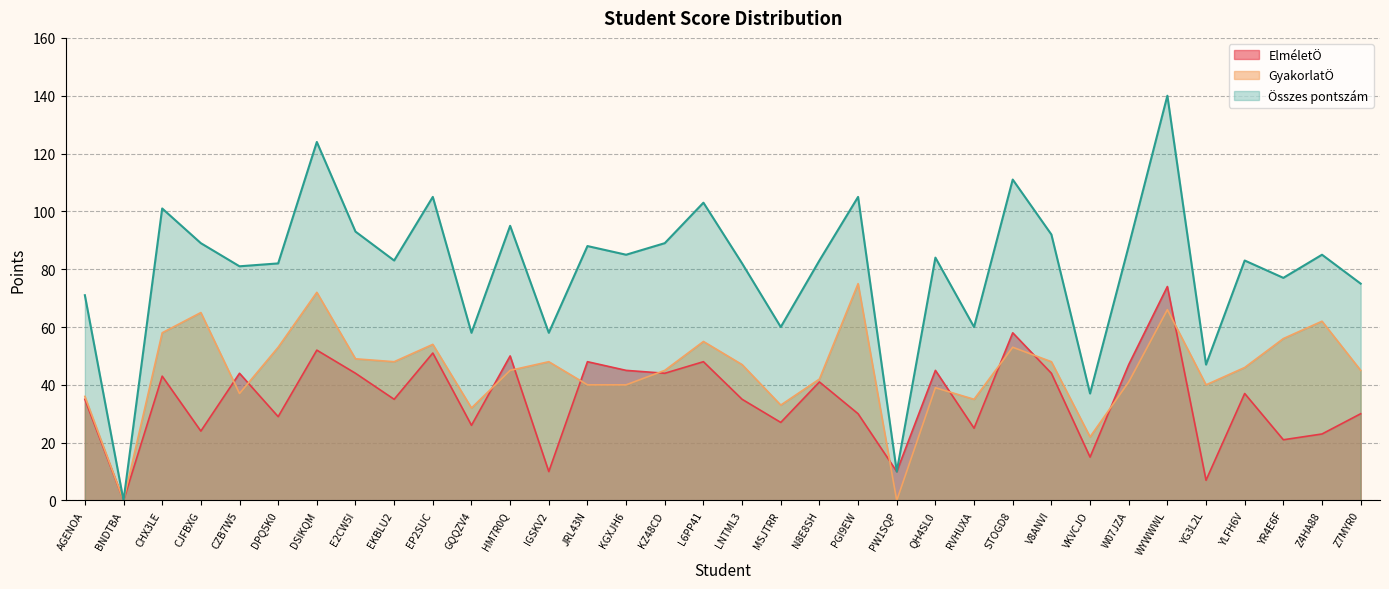

What is the total value across all series at KGXJH6?

170